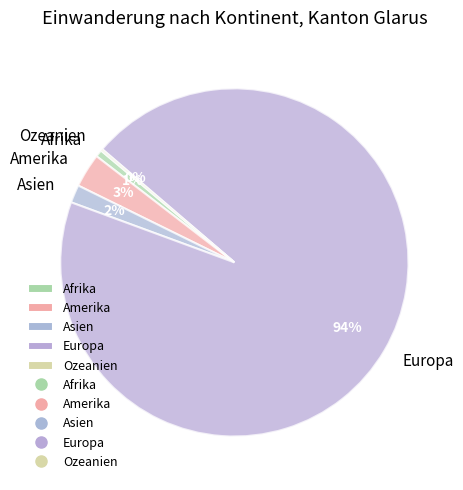

Combined, do Afrika and Asien account for over 50%?

No